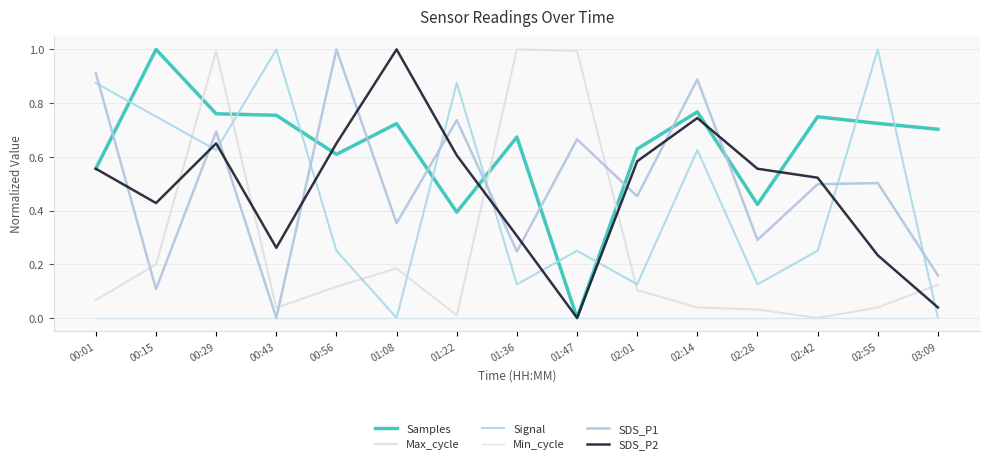

Which series has the largest total across all categories?

Samples